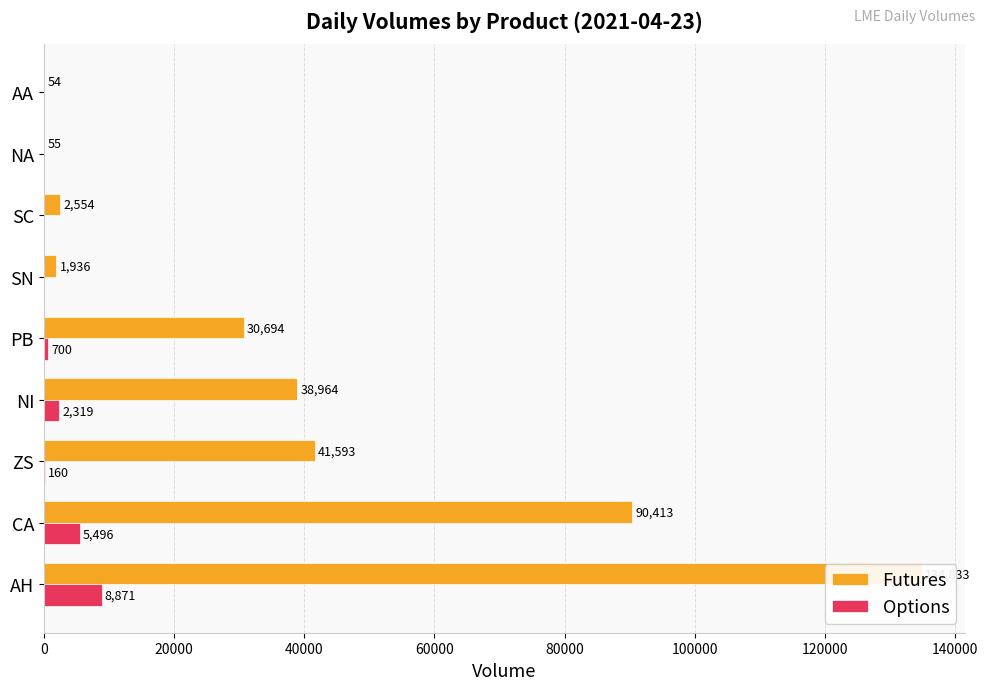

List the series in order of their overall mean, highest first.

Futures, Options